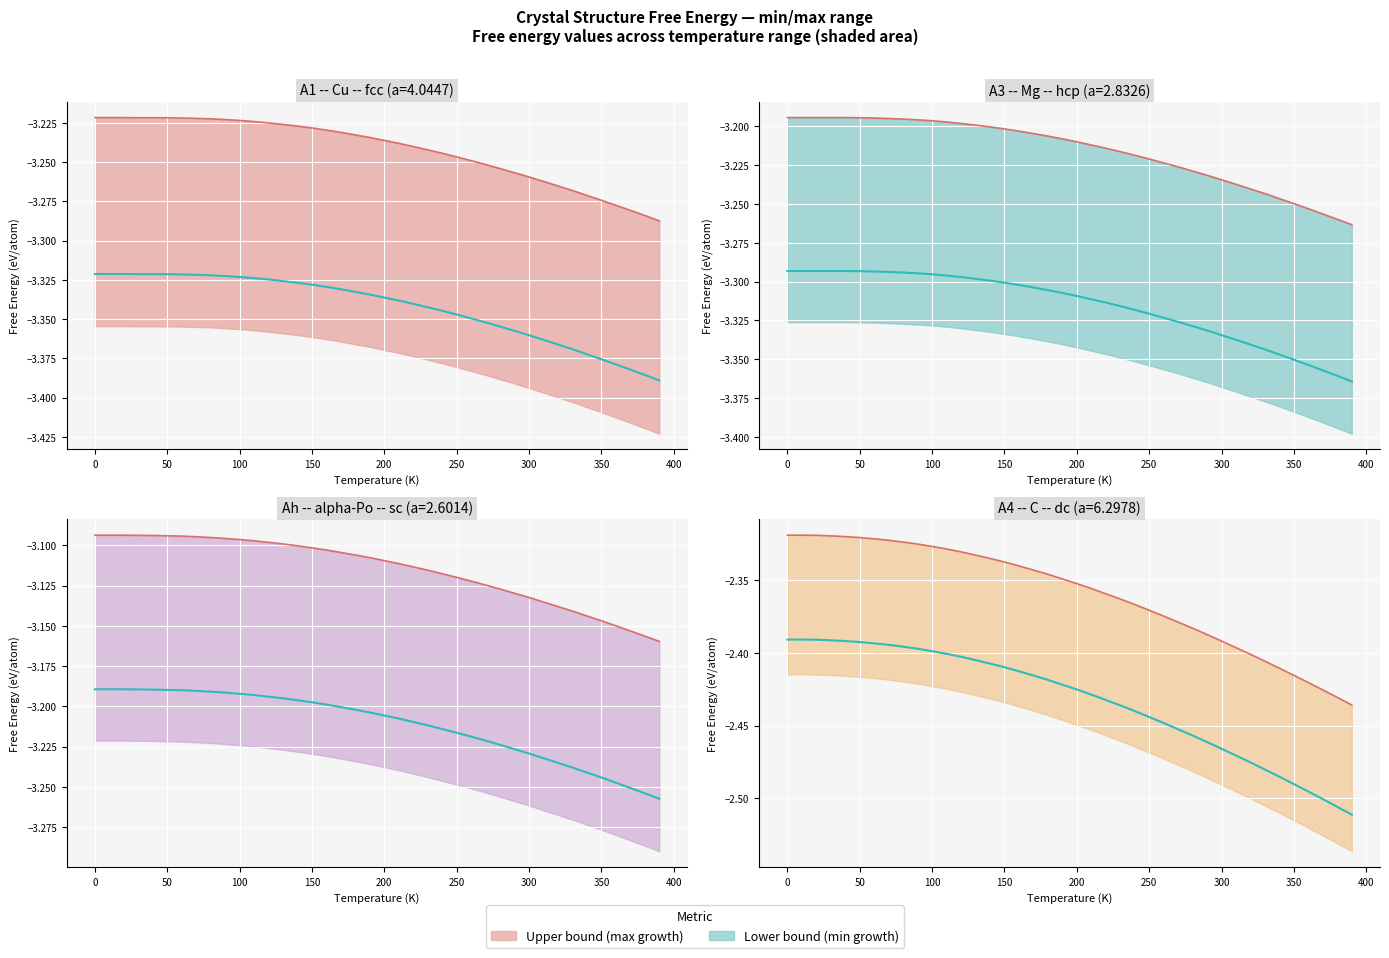

The value of A1--Cu--fcc at 18 is -1.4. True or false?

False